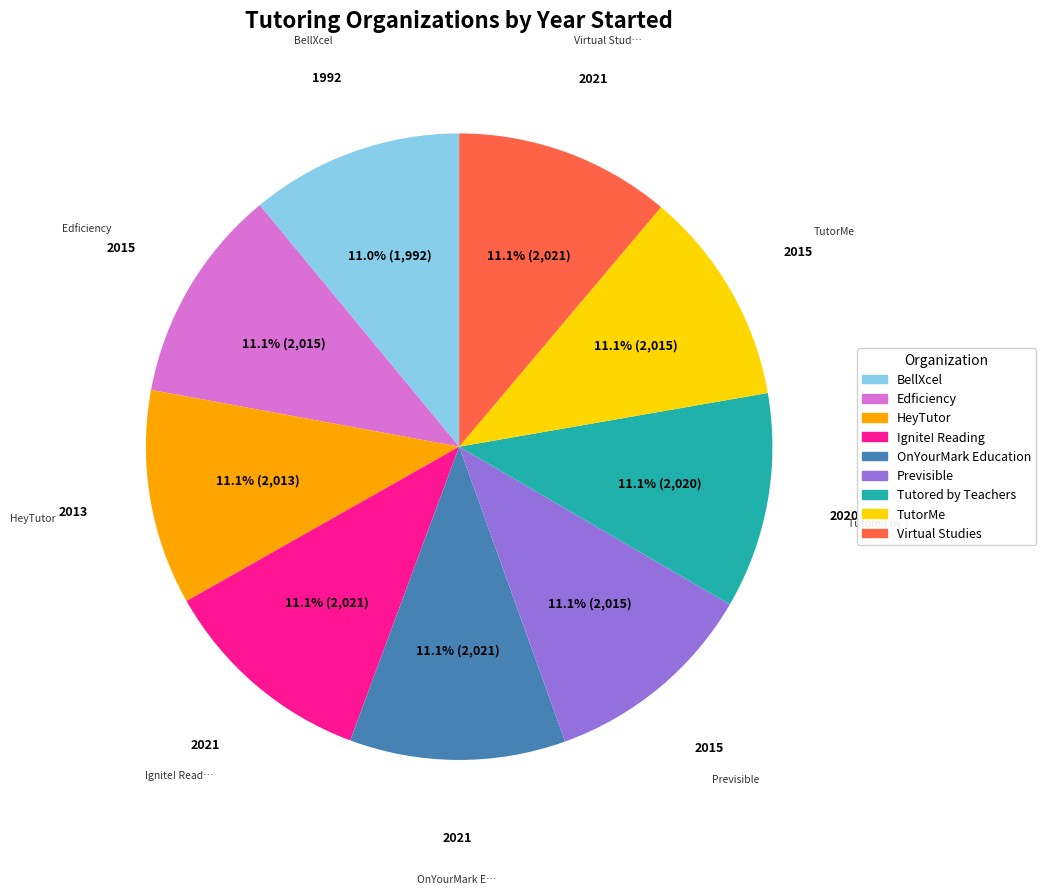

Does any single category account for the majority?

No